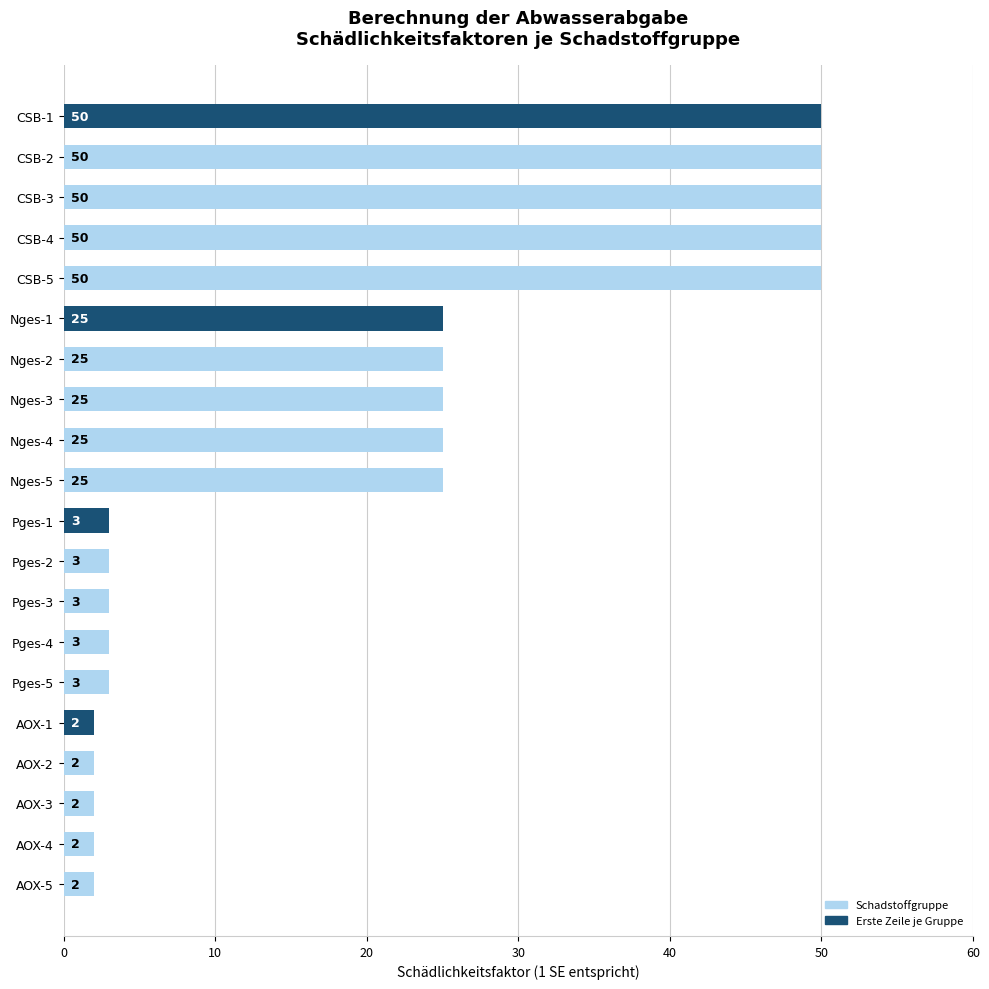

What is the sum of all values?

400